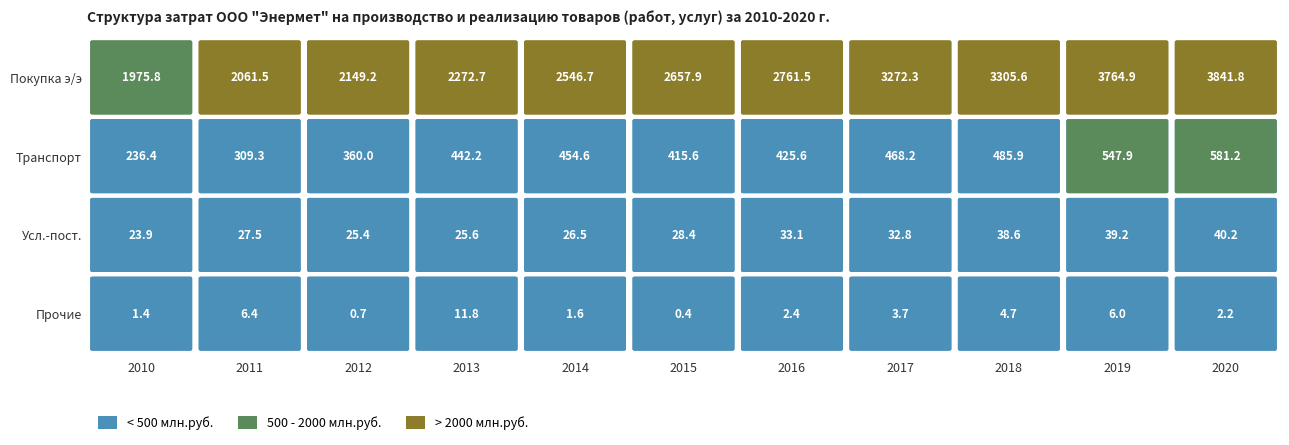

What is the maximum value shown in the chart?

3841.8